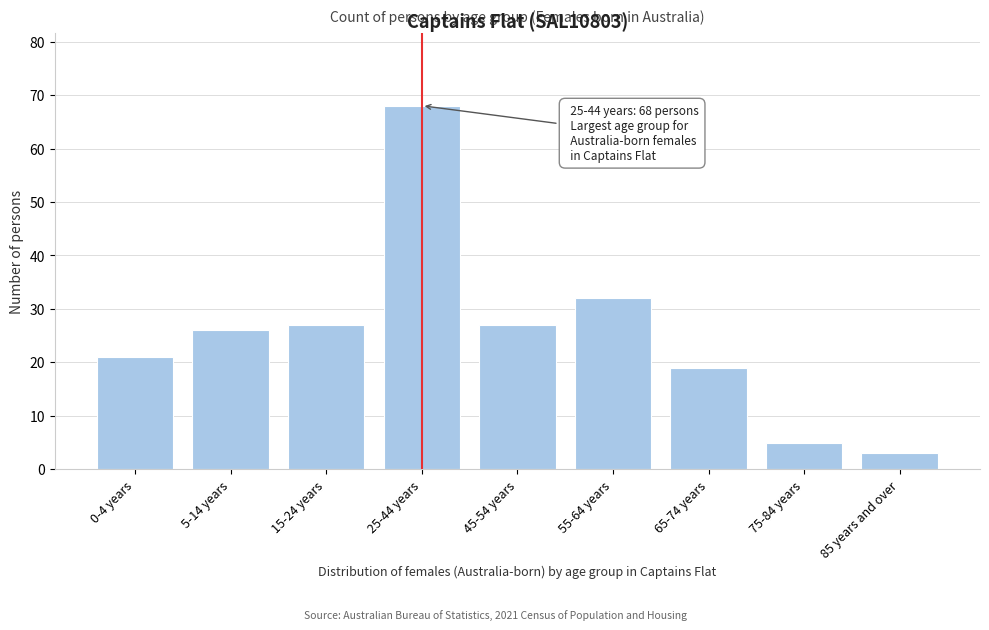

Reading left to right, what are all the values shown in this chart?

21	26	27	68	27	32	19	5	3